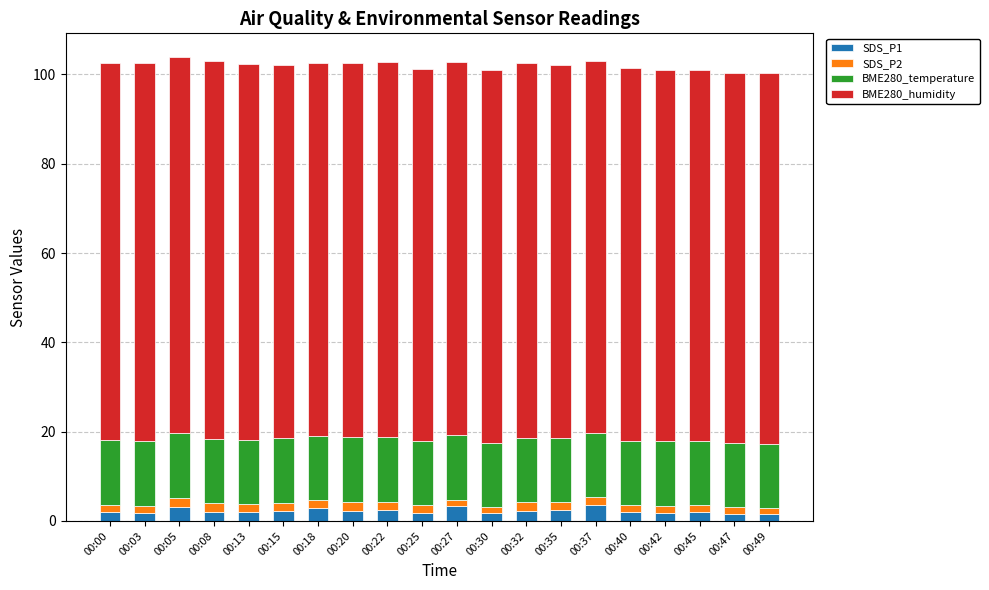

How many data points does each series have?

20